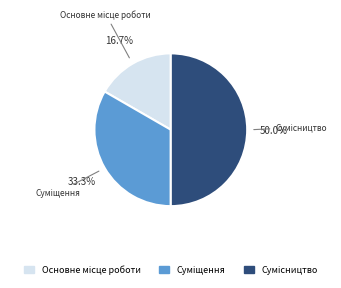

How many slices are in this pie chart?

3